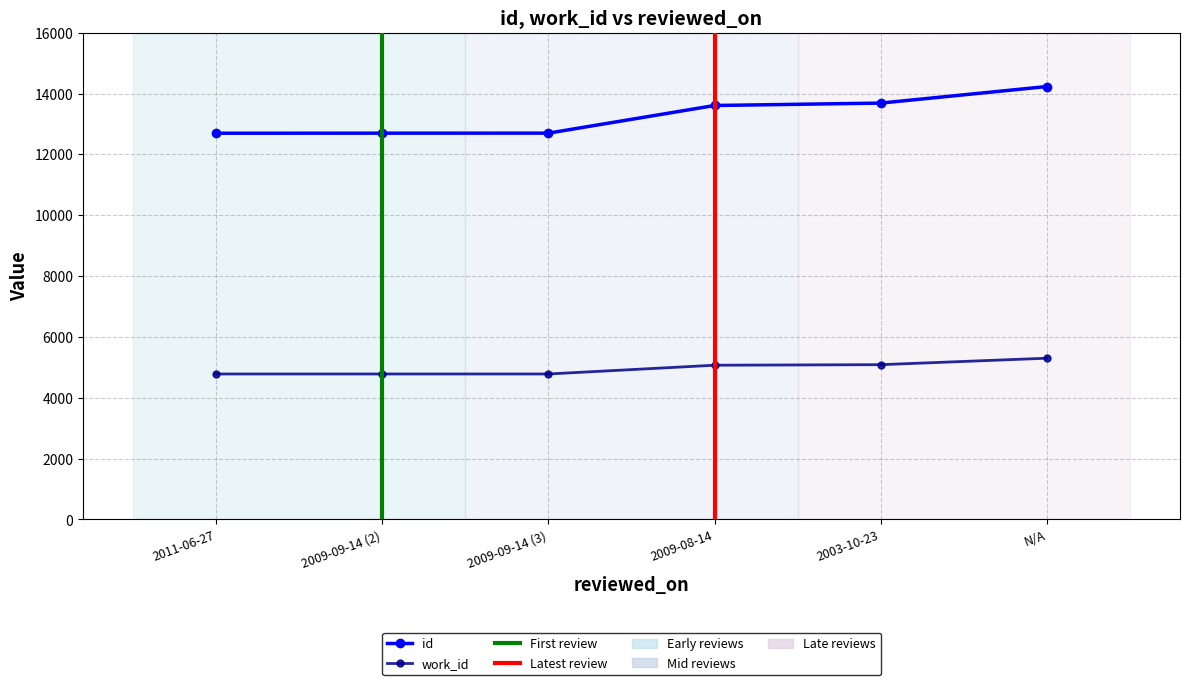

What is the highest value of the id series?

14233